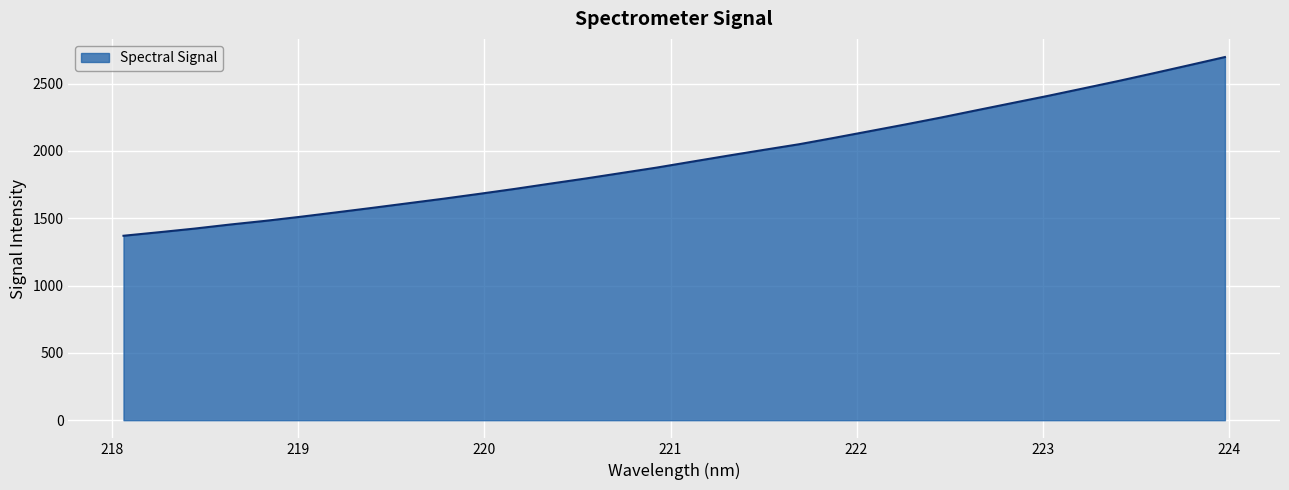

Does the chart have visible grid lines?

Yes